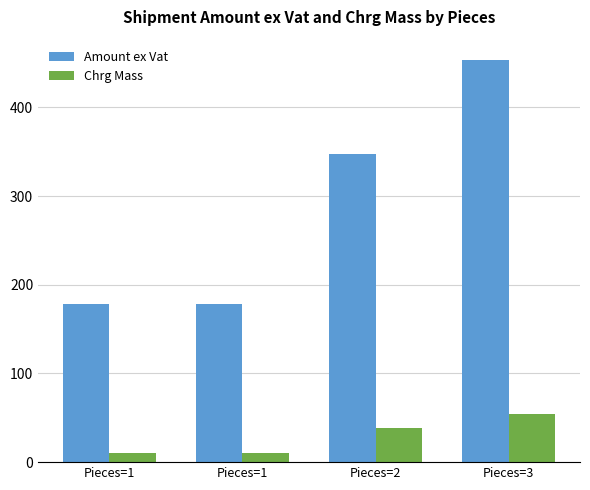

The value of Amount ex Vat at Pieces=2 is 596.3. True or false?

False